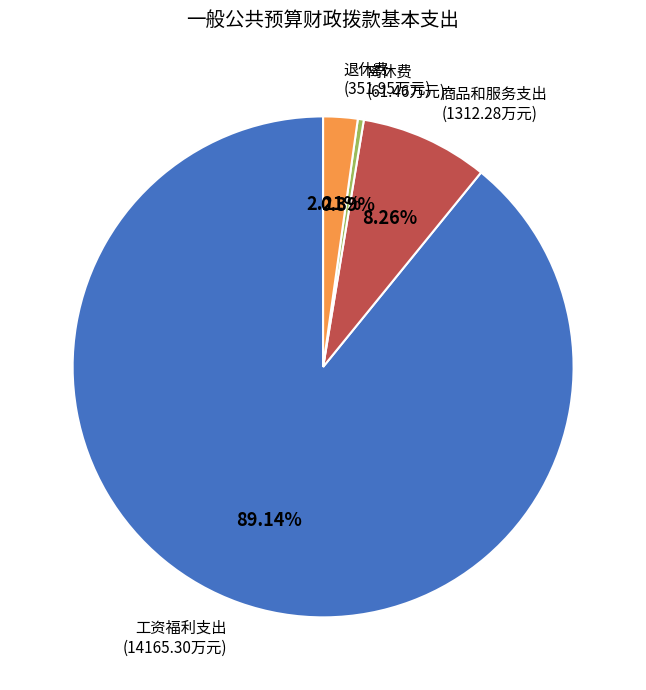

Is there any slice that represents more than half of the pie?

Yes